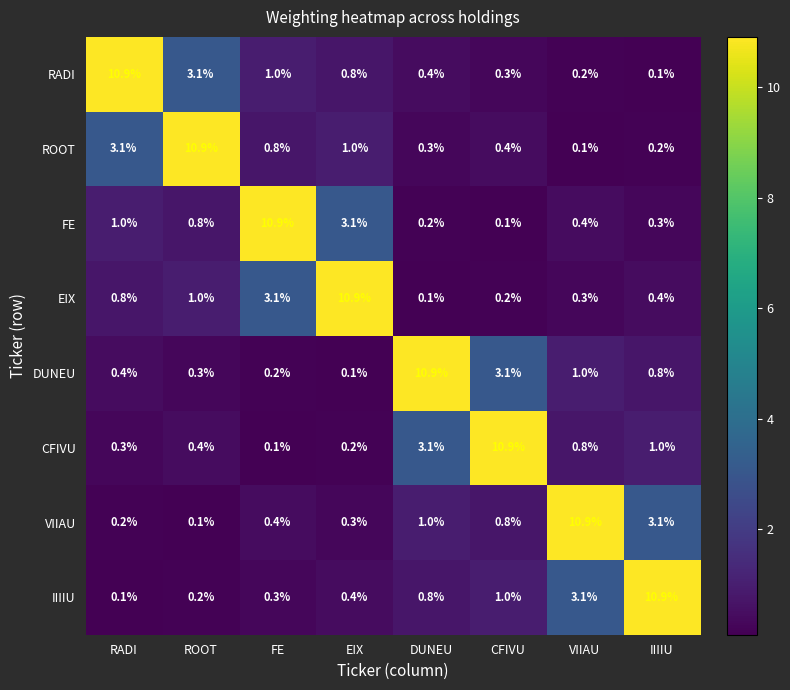

What is the smallest value displayed?

0.1